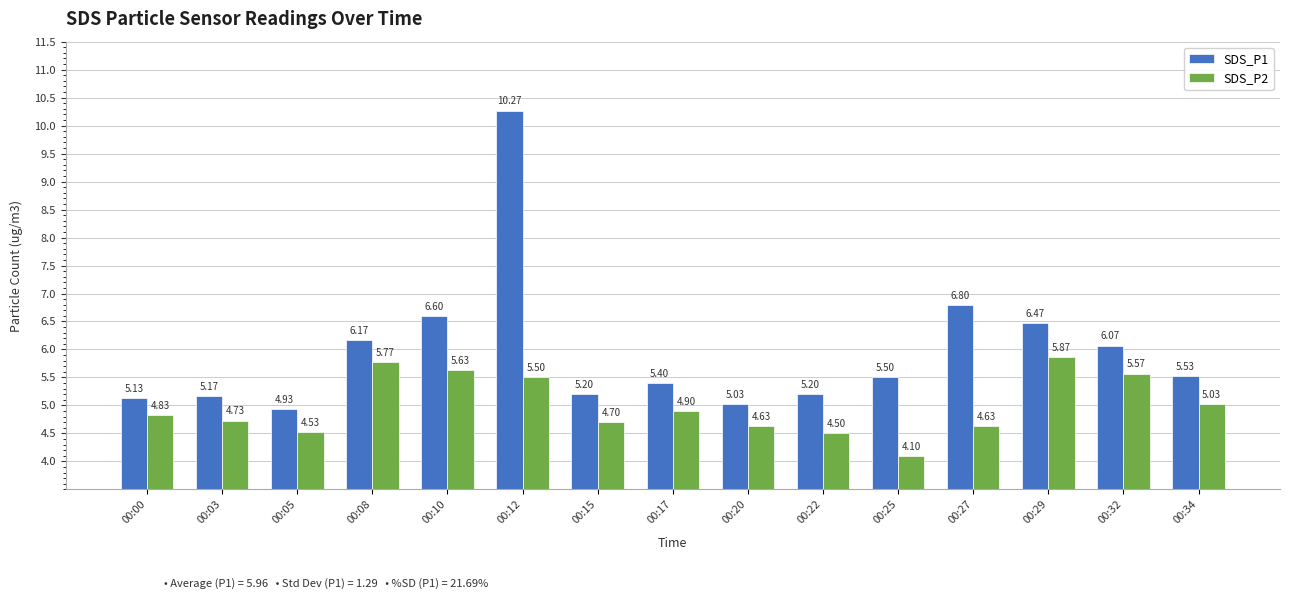

Rank the series by their maximum value, from highest to lowest.

SDS_P1, SDS_P2